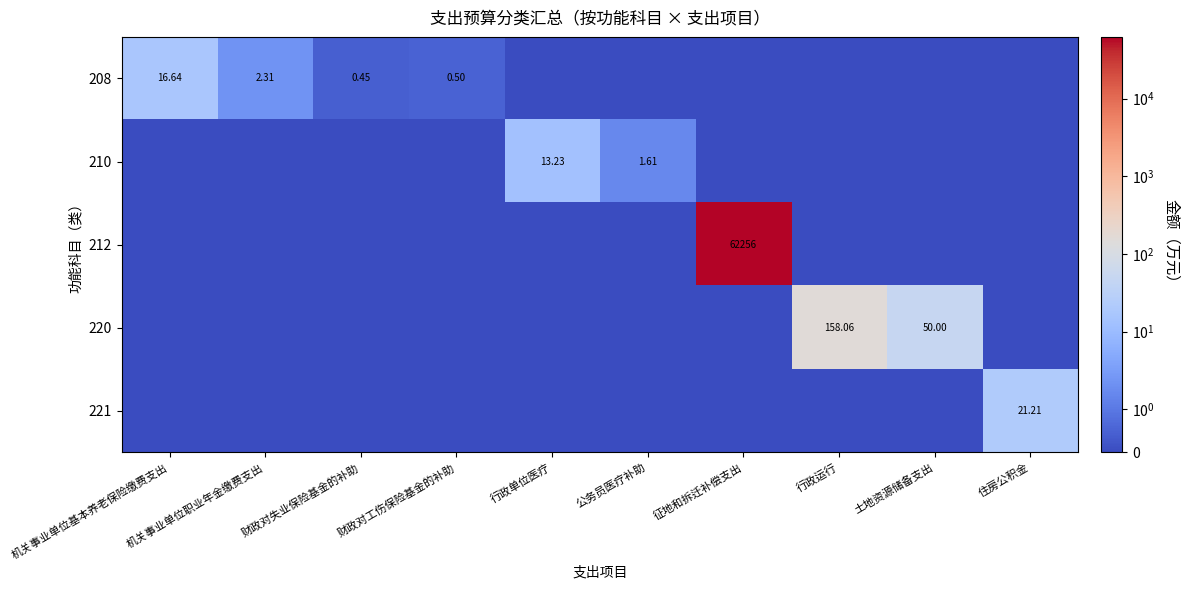

True or false: 208 has a value of 1.3 at 机关事业单位职业年金缴费支出.

False